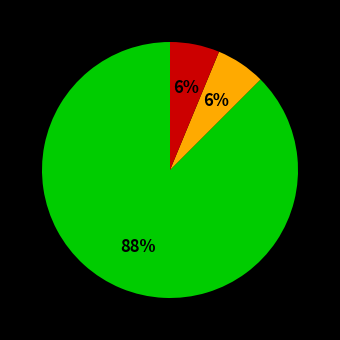

Is there a majority slice in this chart?

Yes